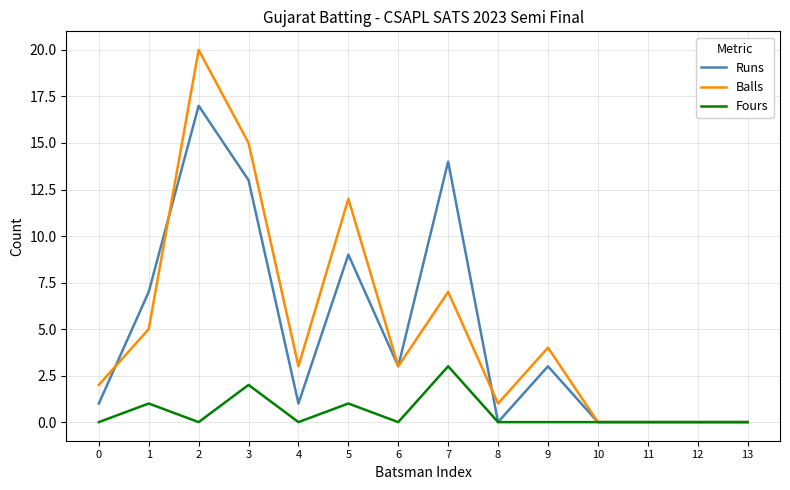

Which series has the largest total across all categories?

Balls